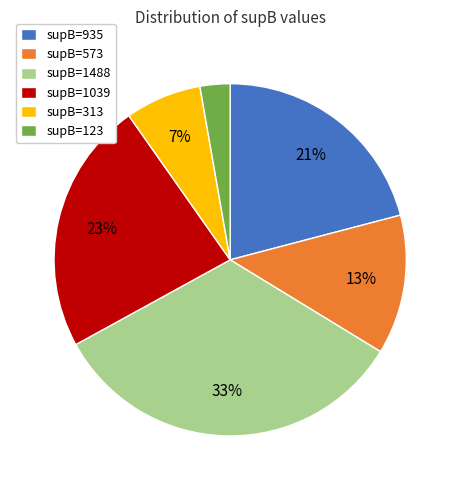

Combined, do supB=313 and supB=123 account for over 50%?

No